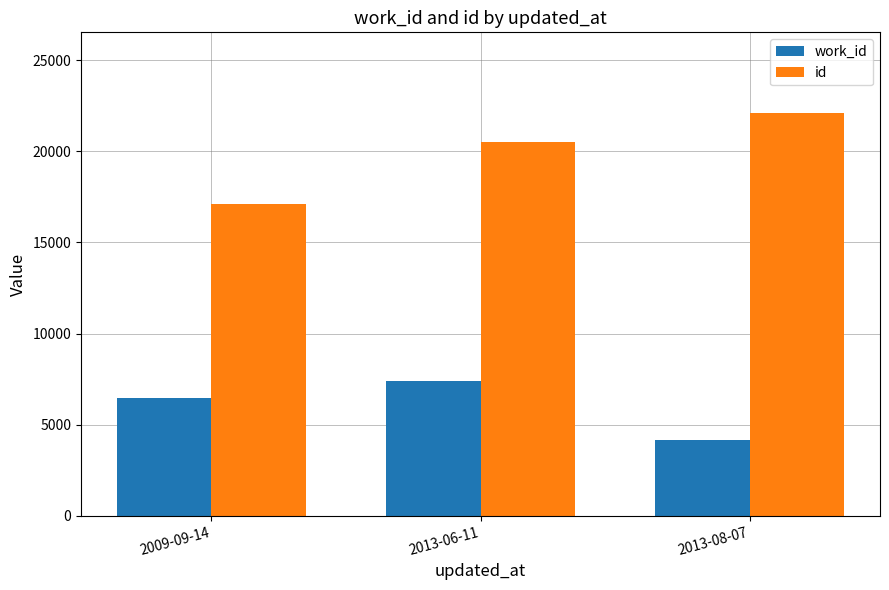

At which label does id reach its peak?

2013-08-07